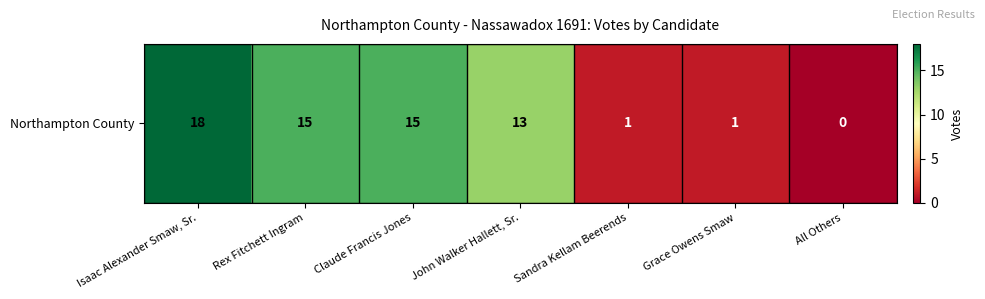

List the labels in order of value, largest first.

Isaac Alexander Smaw, Sr., Rex Fitchett Ingram, Claude Francis Jones, John Walker Hallett, Sr., Sandra Kellam Beerends, Grace Owens Smaw, All Others